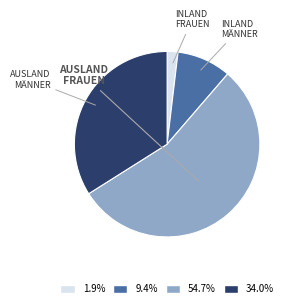

Is there any slice that represents more than half of the pie?

Yes